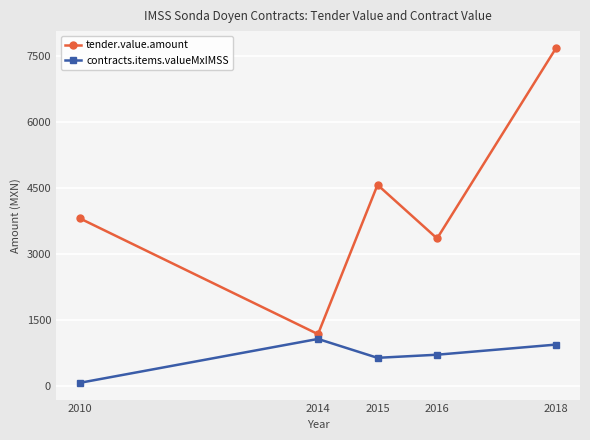

Which series has the largest total across all categories?

tender.value.amount